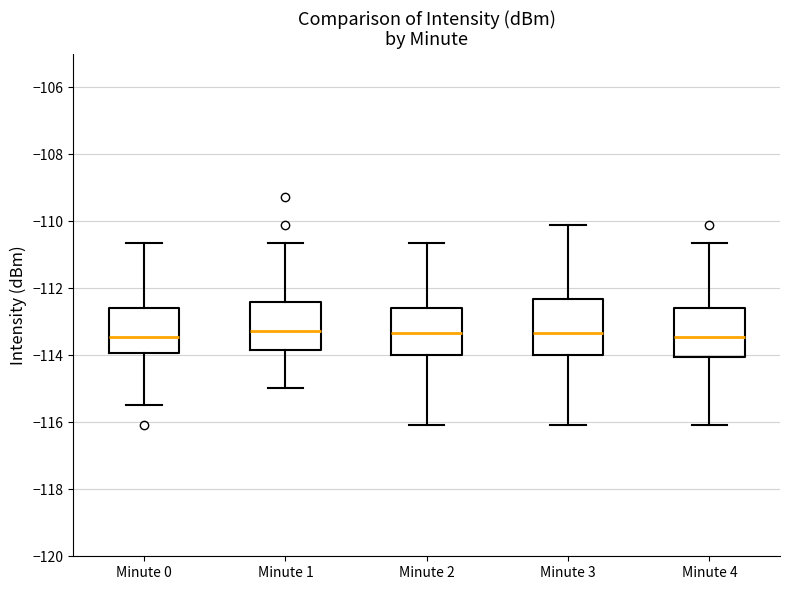

Reading left to right, transcribe this box plot: for each box, give where its median line is, the range the box spans, and where its two whiskers end, as read against the y-axis. The values are not printed on the chart, so give them approximately, as read against the axis.

Minute 0: median -113.4, box -114.0 to -112.6, whiskers -115.4 to -110.6
Minute 1: median -113.2, box -113.8 to -112.4, whiskers -115.0 to -110.6
Minute 2: median -113.4, box -114.0 to -112.6, whiskers -116.0 to -110.6
Minute 3: median -113.4, box -114.0 to -112.4, whiskers -116.0 to -110.2
Minute 4: median -113.4, box -114.0 to -112.6, whiskers -116.0 to -110.6